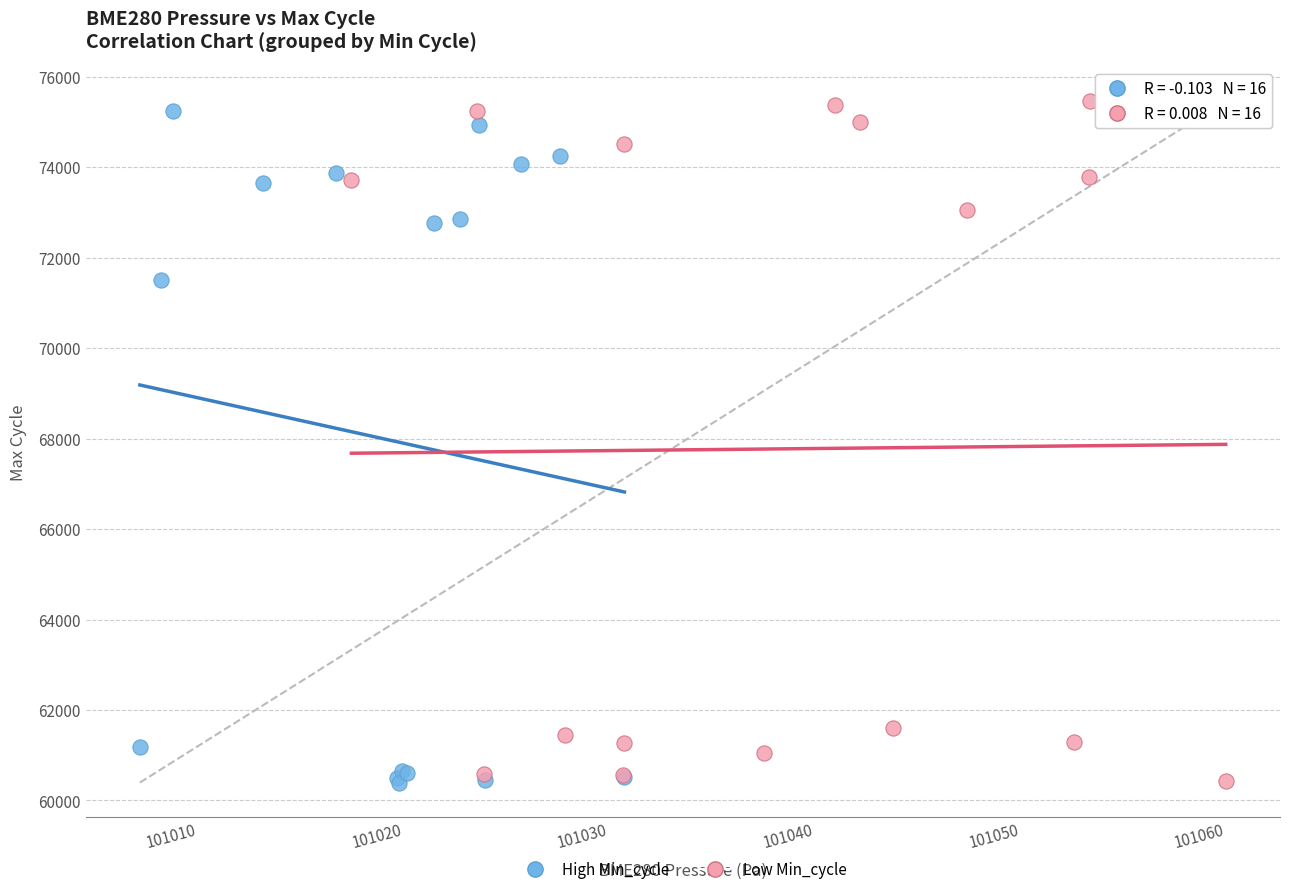

Which series contains the highest Y value?

Low Min_cycle